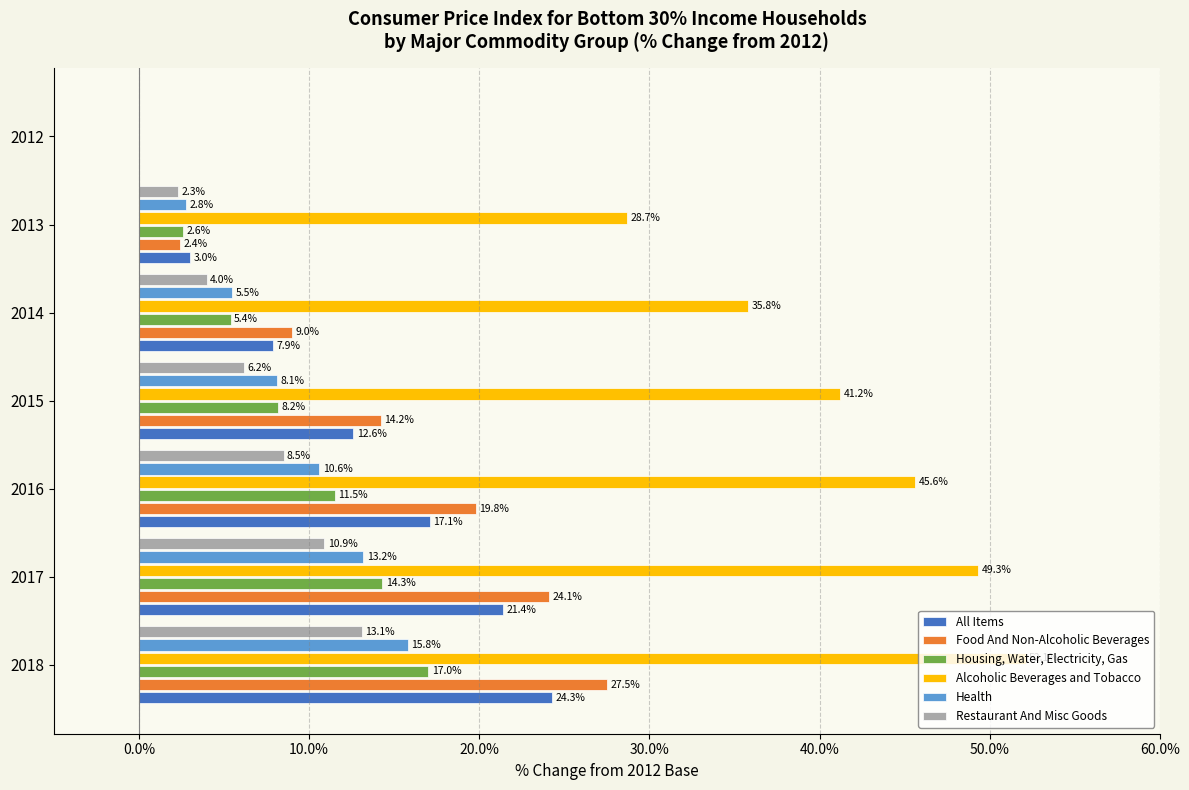

Which series has the largest total across all categories?

Alcoholic Beverages and Tobacco